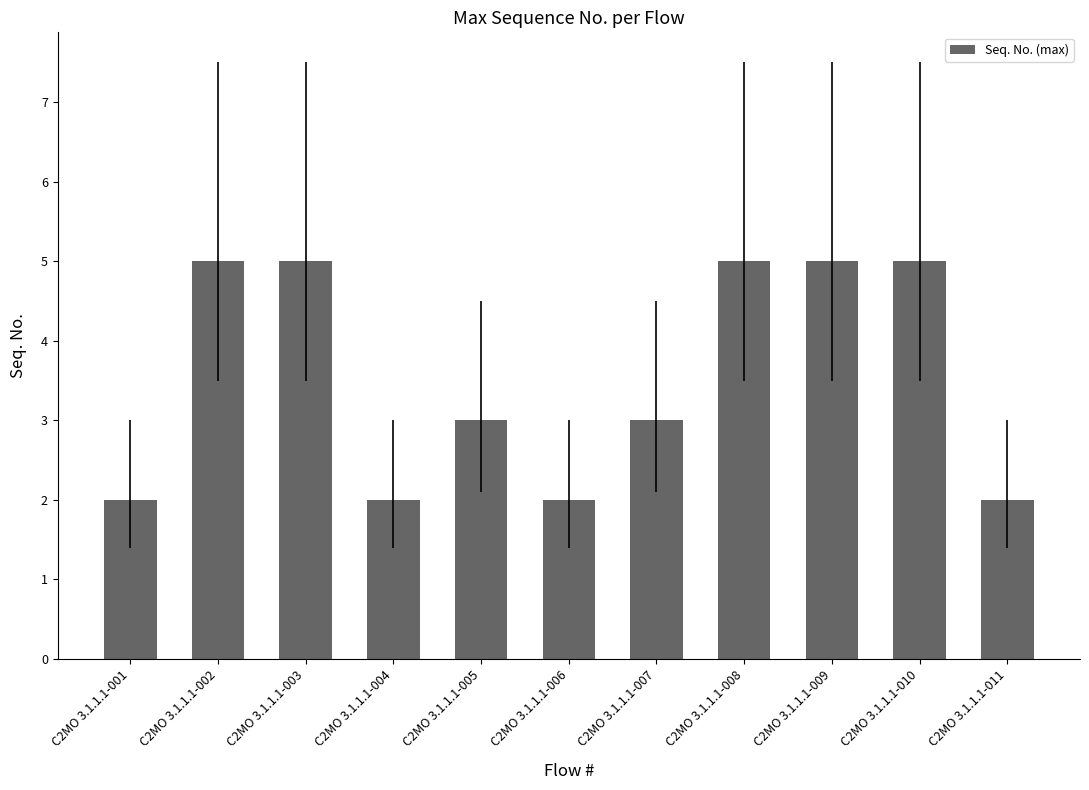

Reading left to right, what are all the values shown in this chart?

2	5	5	2	3	2	3	5	5	5	2